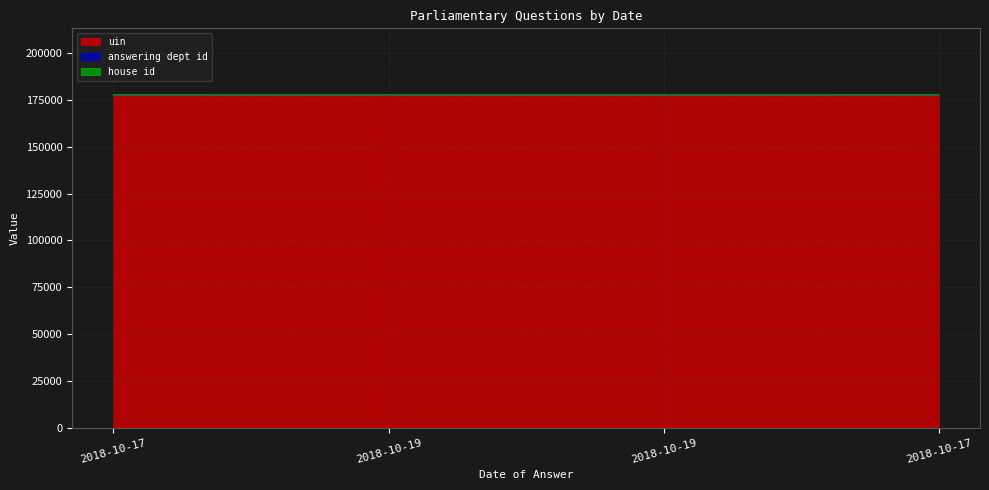

Does the chart have visible grid lines?

Yes